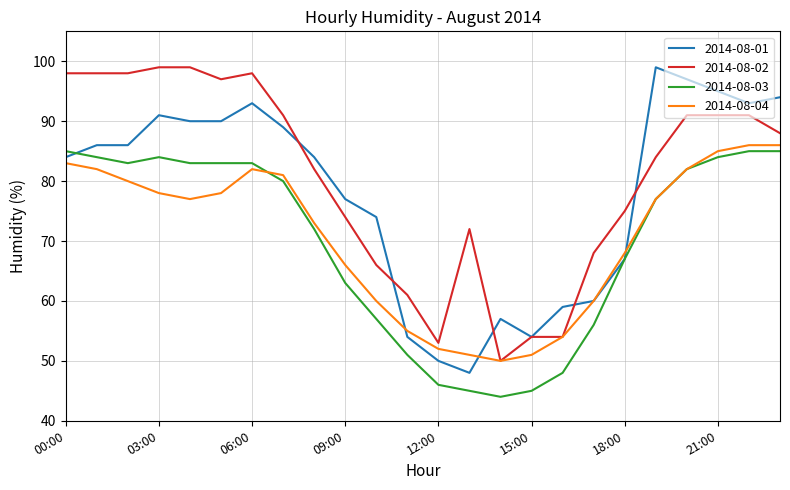

What is the maximum value shown in the chart?

99